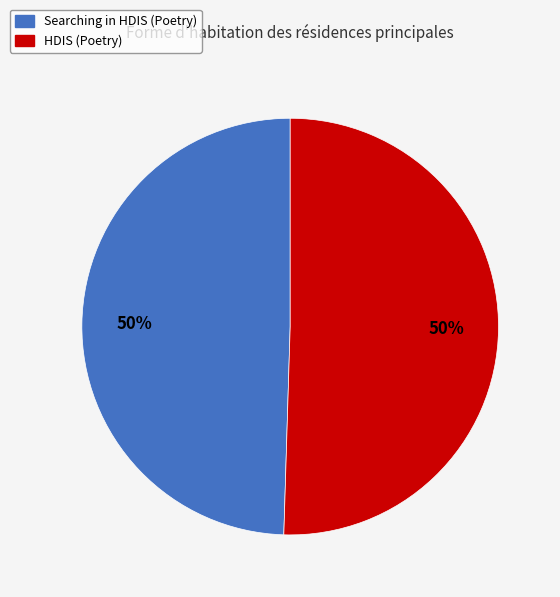

Approximately how many times larger is the value at Searching in HDIS (Poetry) compared to HDIS (Poetry)?

1.0